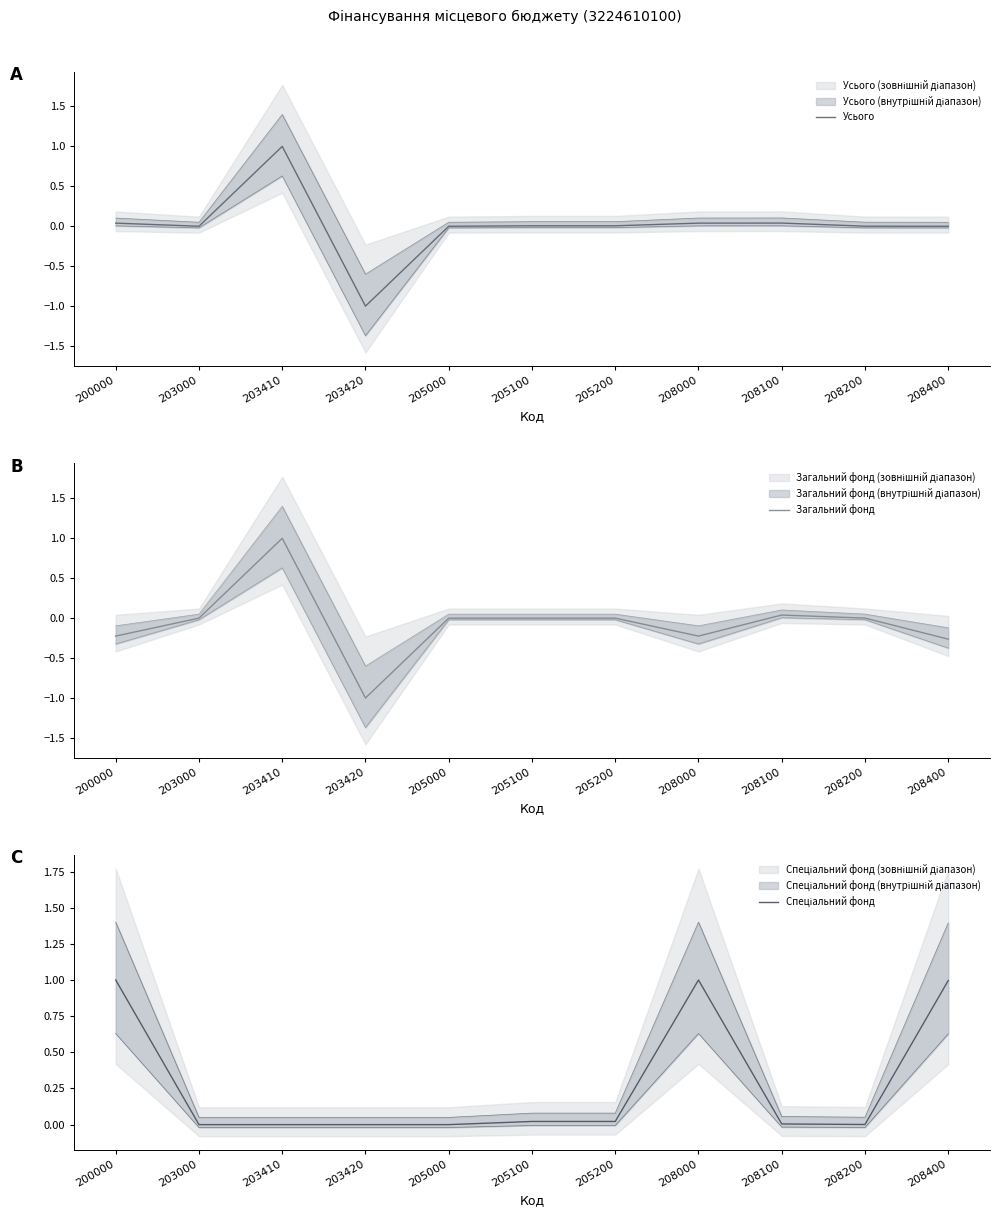

Reading left to right, list all the values displayed in this chart.

Усього: 0.0	0.0	1.0	-1.0	0.0	0.0	0.0	0.0	0.0	0.0	0.0
Загальний фонд: -0.2	0.0	1.0	-1.0	0.0	0.0	0.0	-0.2	0.0	0.0	-0.3
Спеціальний фонд: 1.0	0.0	0.0	0.0	0.0	0.0	0.0	1.0	0.0	0.0	1.0